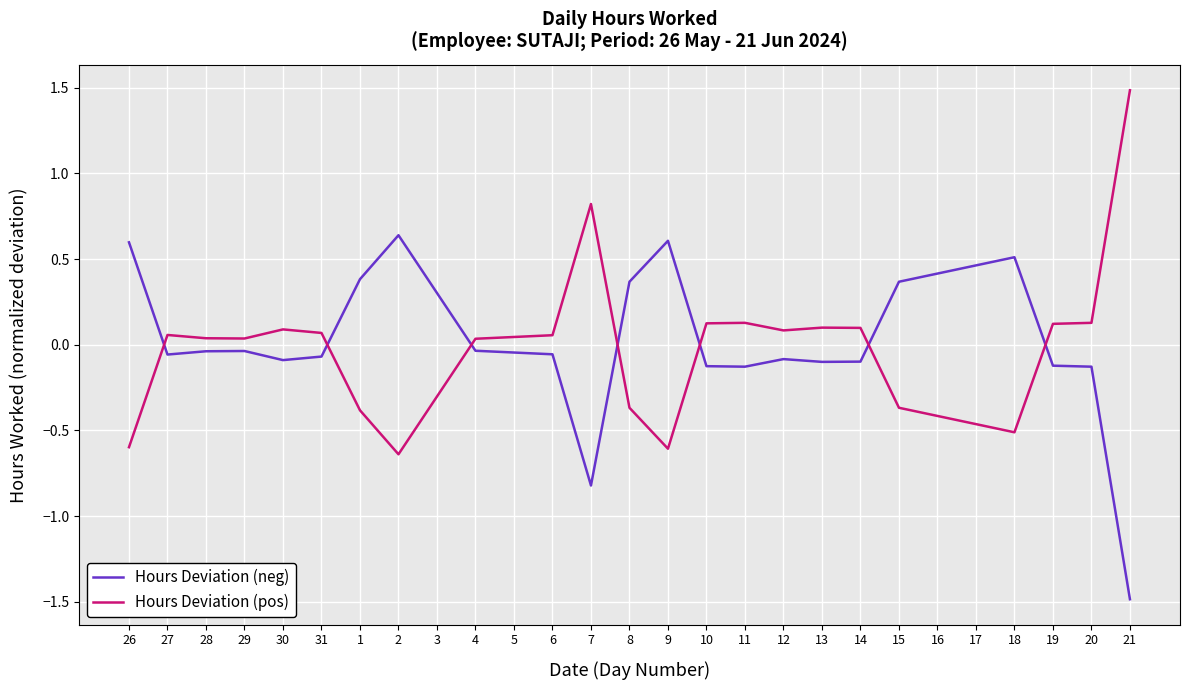

Is this an area chart (filled region under the line)?

No